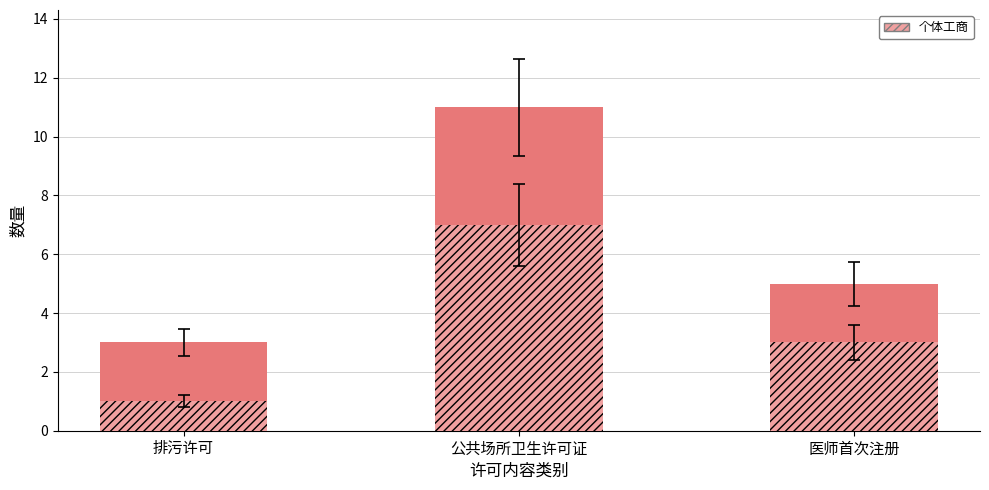

What is the difference between the 个体工商 values at 排污许可 and 公共场所卫生许可证?

6